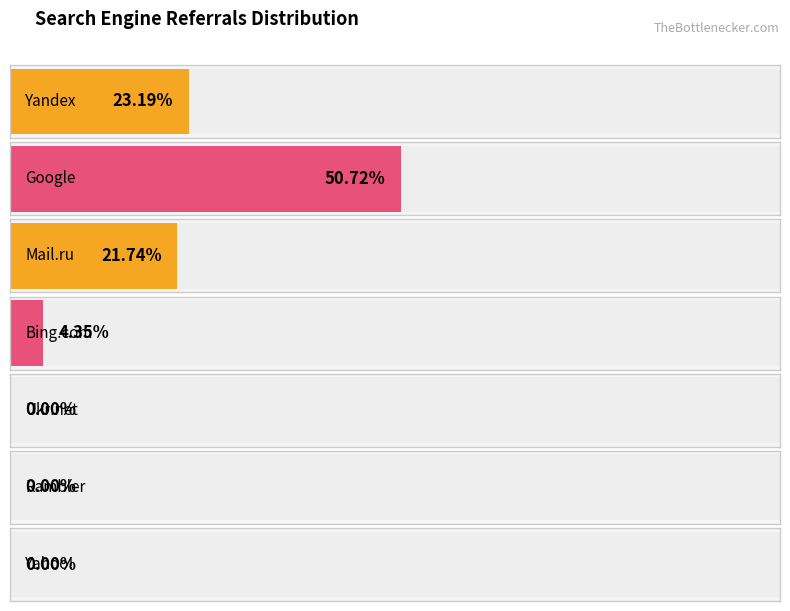

Where does the data first go above 3?

Yandex